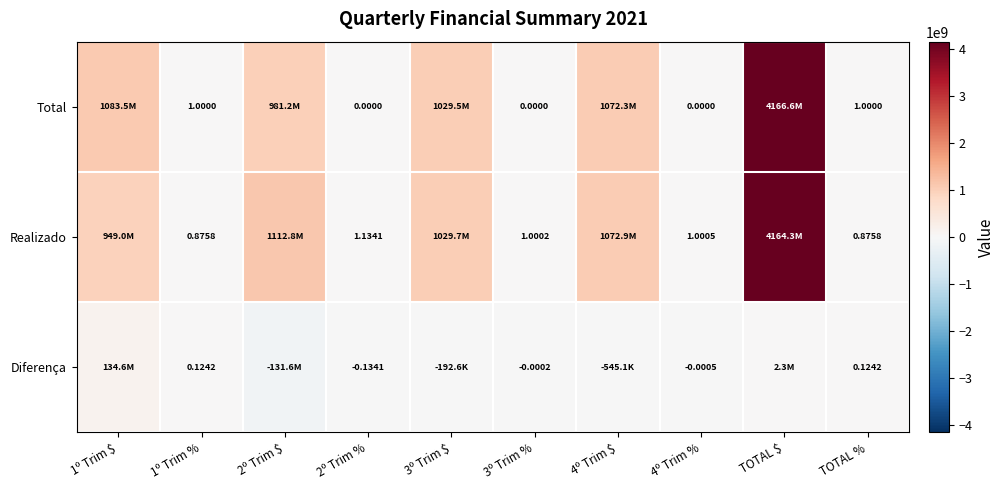

Between 1º Trim % and 2º Trim %, which series saw the biggest shift?

Total